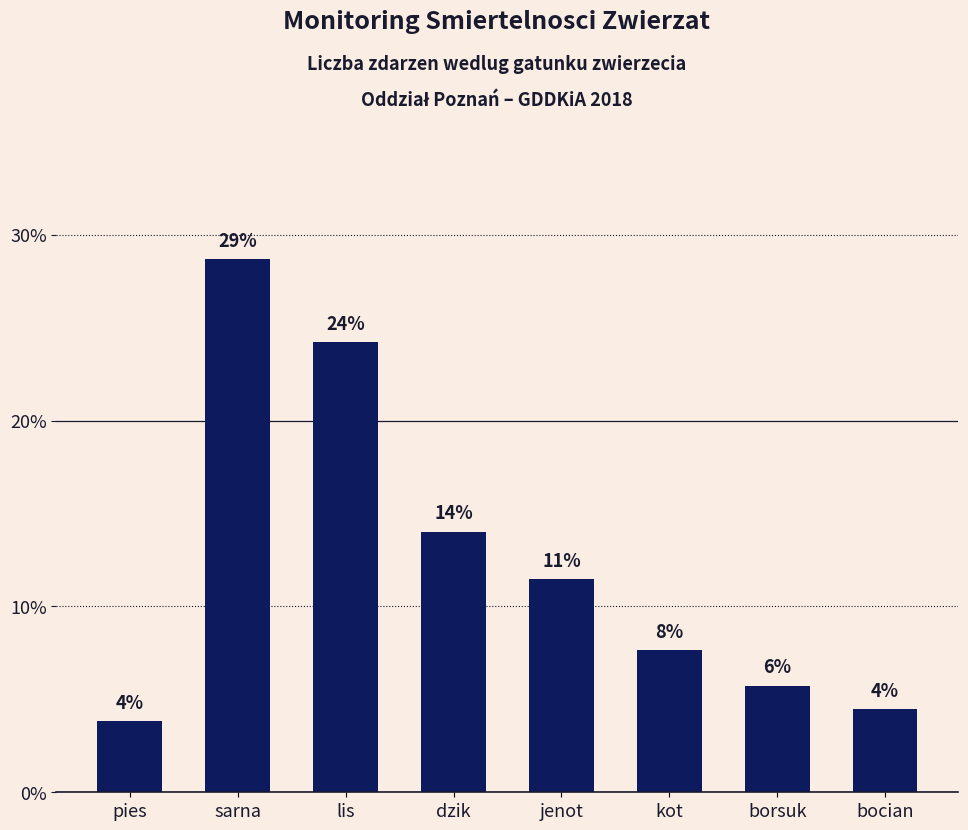

How many bars are there in total?

8